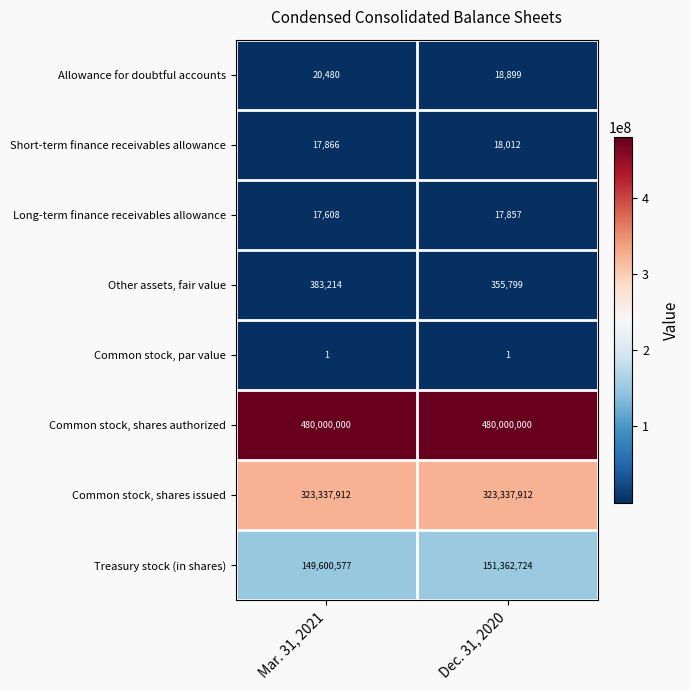

What is the minimum value shown in the chart?

1